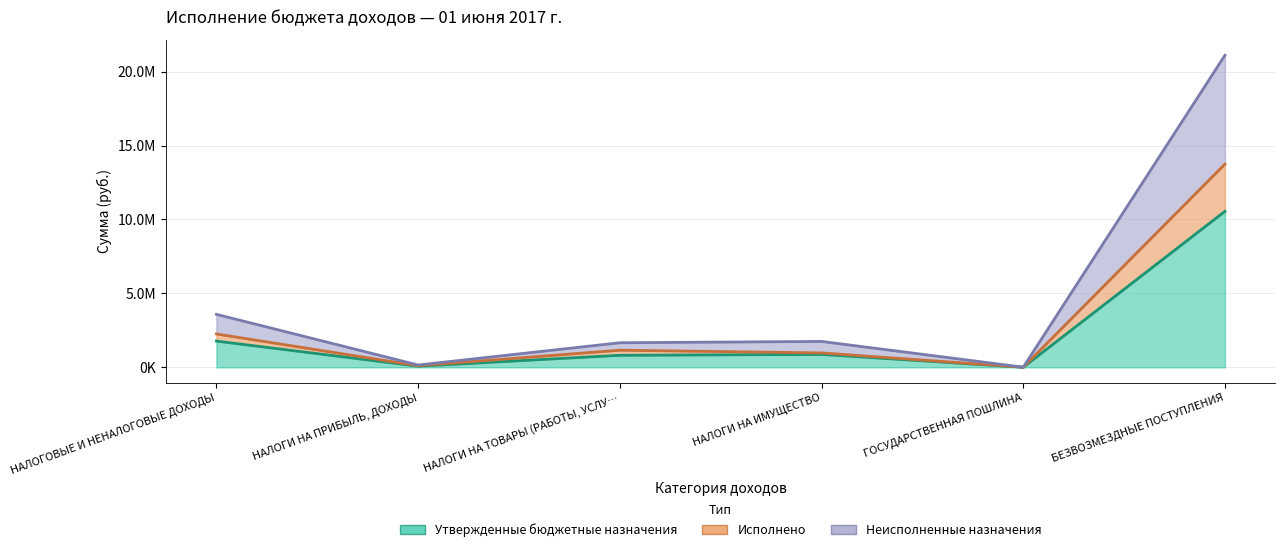

Which series changed the most between НАЛОГИ НА ПРИБЫЛЬ, ДОХОДЫ and НАЛОГИ НА ТОВАРЫ (РАБОТЫ, УСЛУ…?

Неисполненные назначения